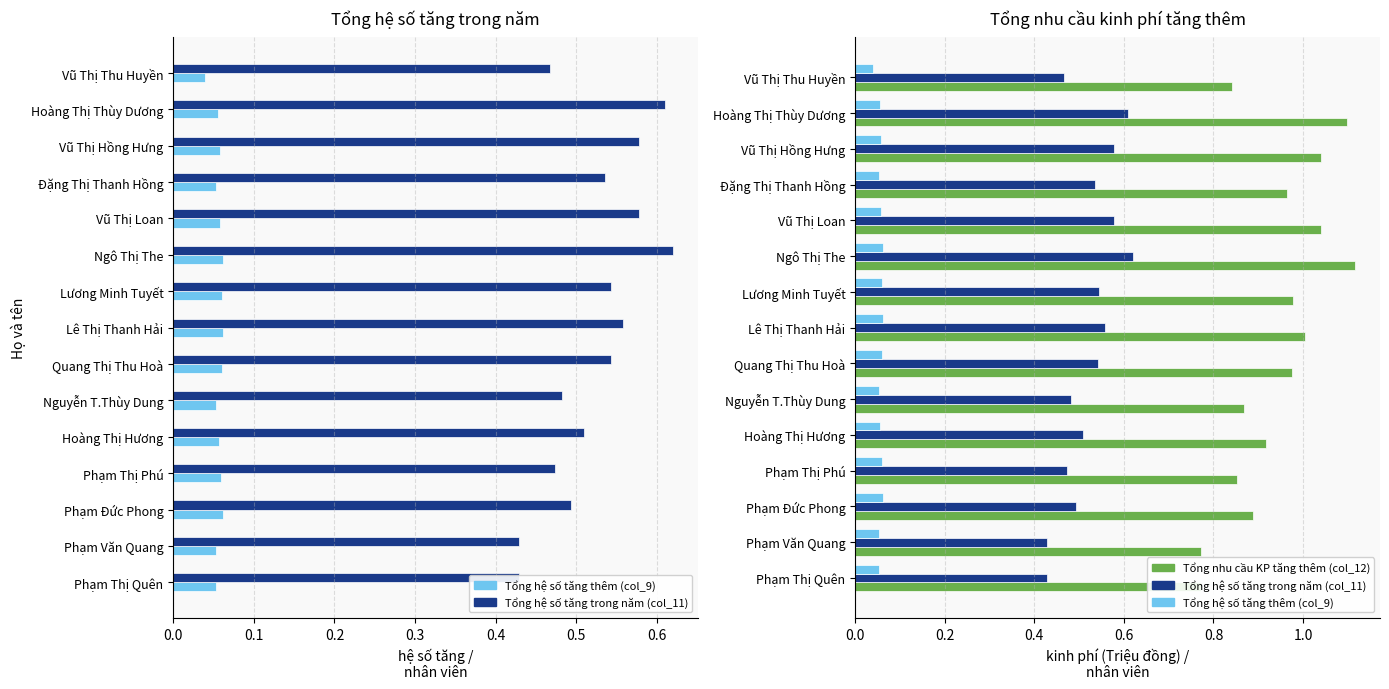

What is the total value across all series at Quang Thị Thu Hoà?

1.6